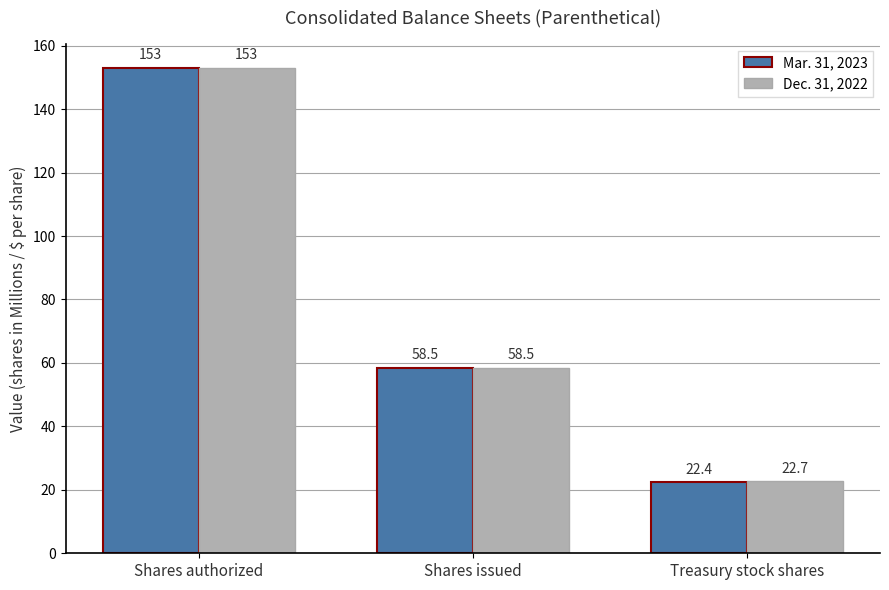

Are the bars grouped side by side (vs. stacked)?

Yes